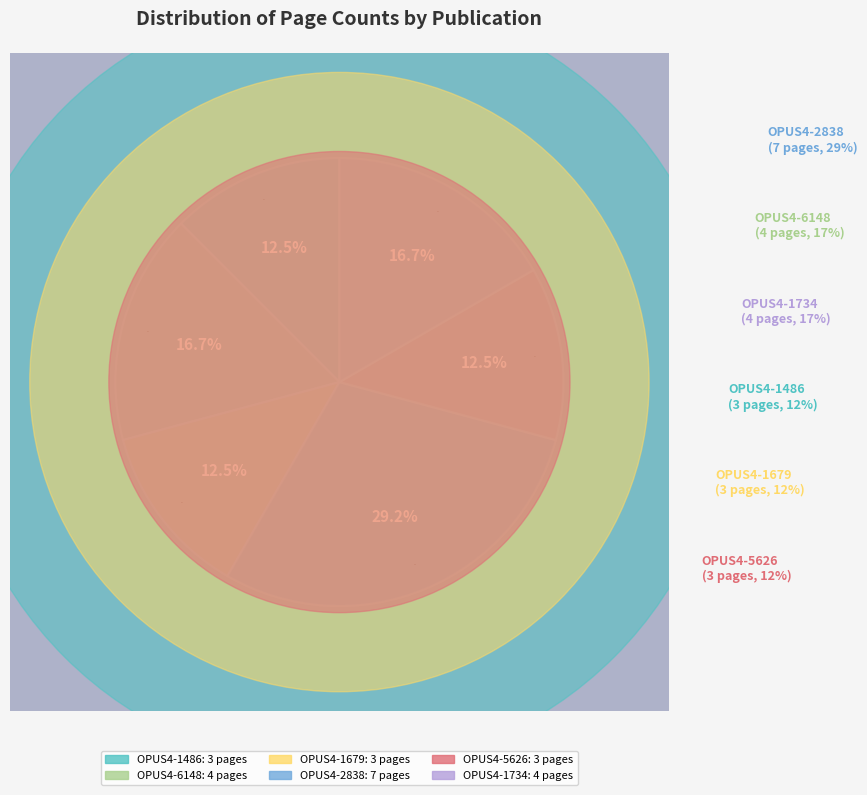

To the nearest percent, what is the combined percentage of OPUS4-5626 and OPUS4-1734?

29%